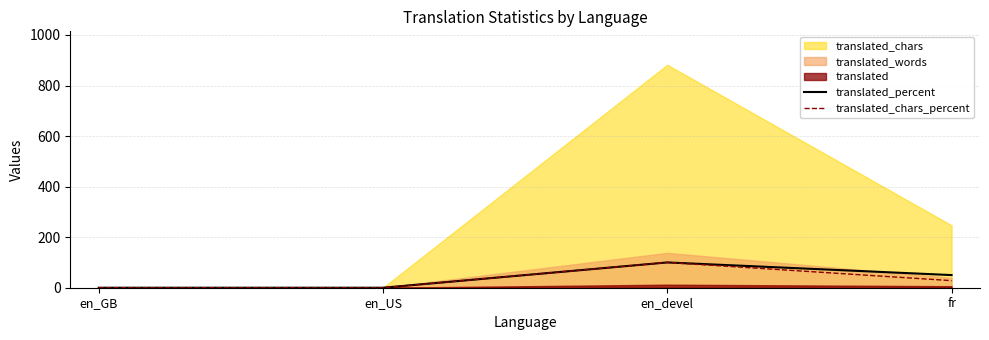

True or false: translated_percent and translated_chars_percent cross at least once.

False